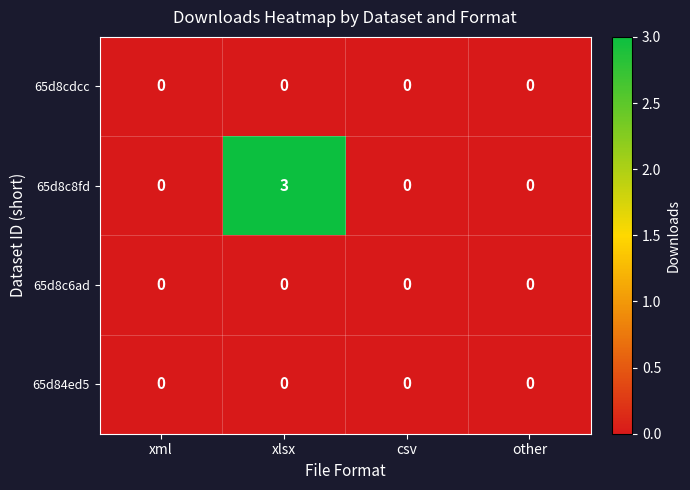

Which series has the largest total across all categories?

65d8c8fd